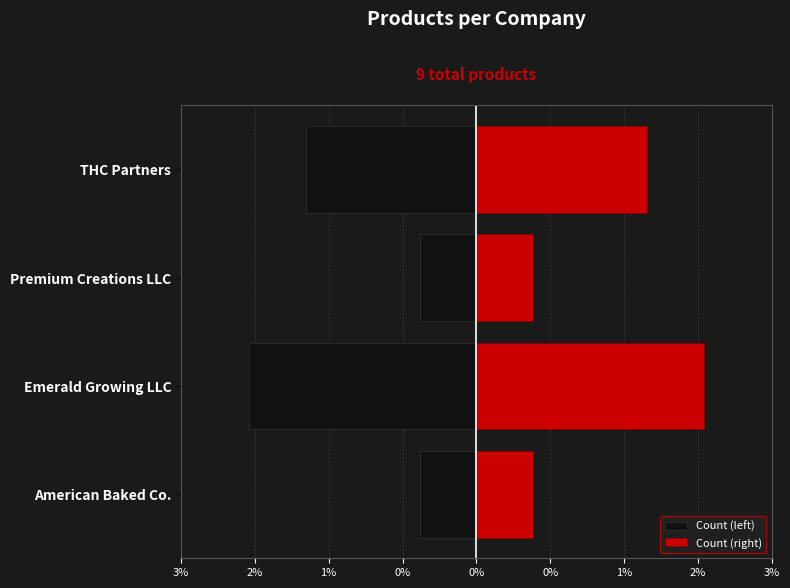

What is the average value of the Count (left) series?

-1.1